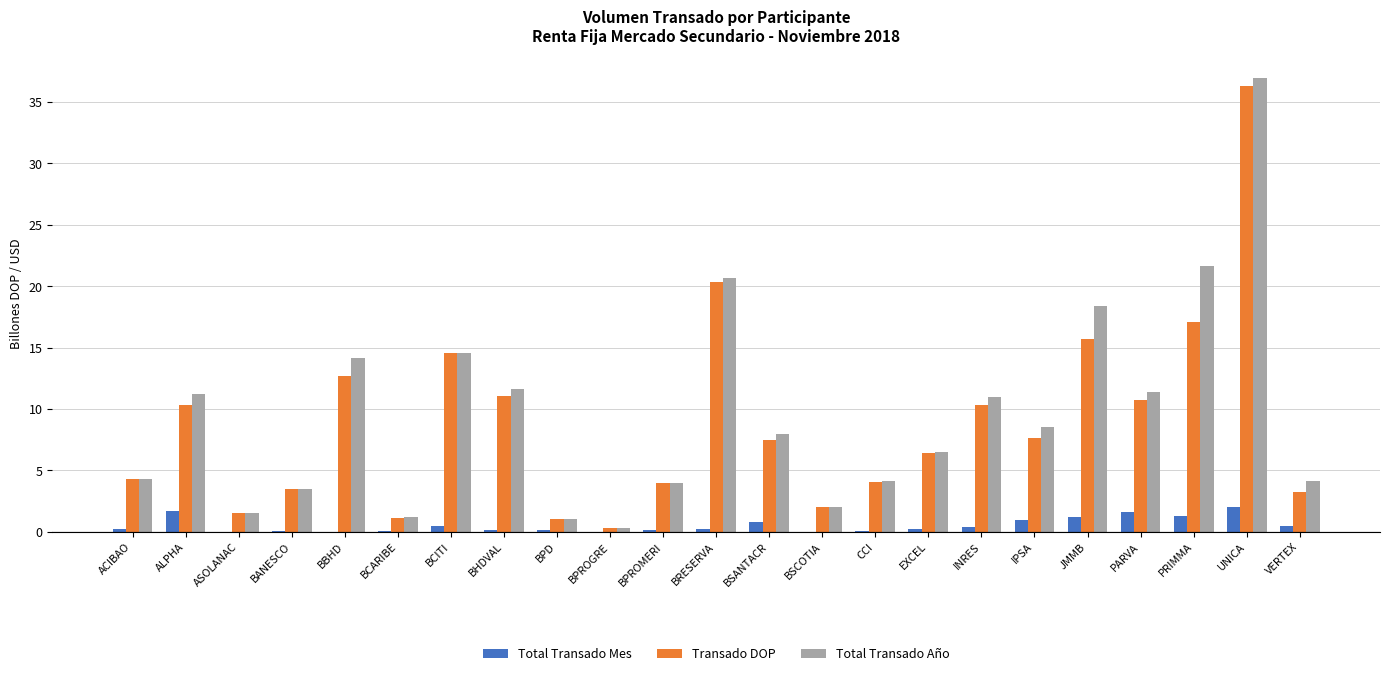

What is the sum of all Total Transado Mes values?

12.5